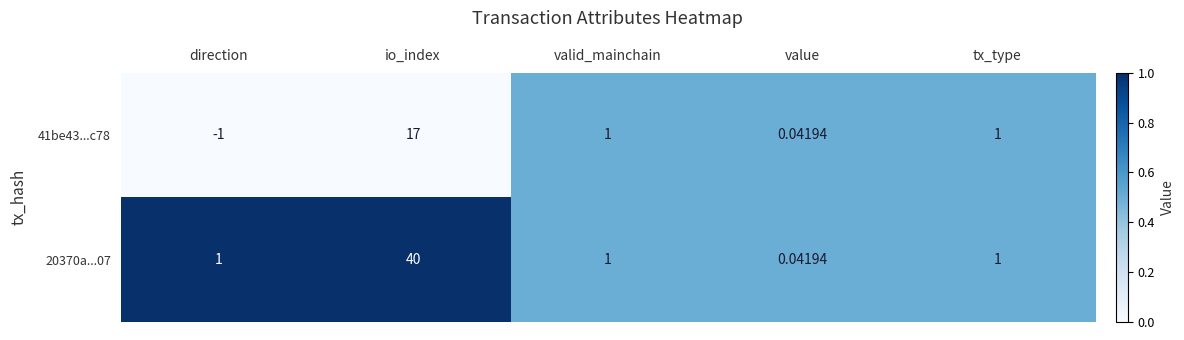

At which label does 41be43...c78 first exceed 1?

io_index